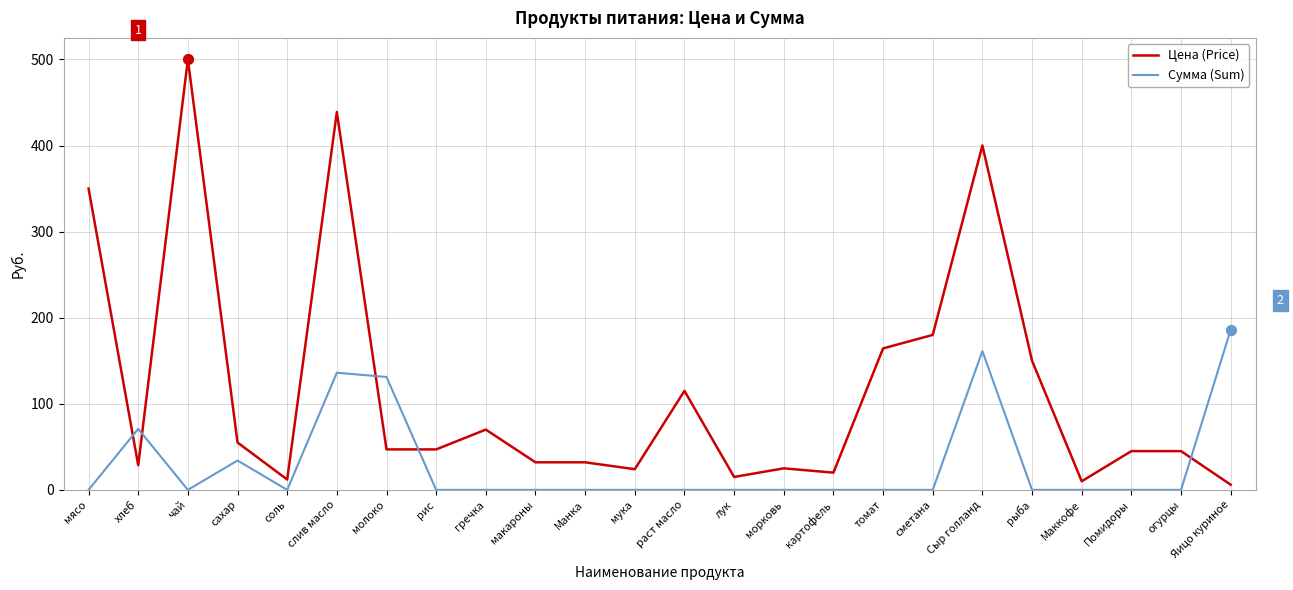

What are all the series names shown in the legend?

Цена (Price), Сумма (Sum)